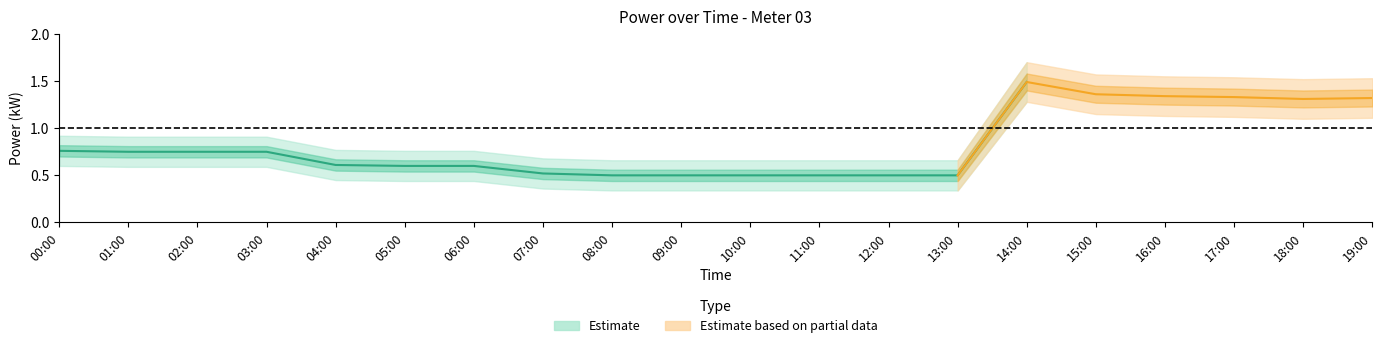

At which label is power_lower2 closest to 0?

08:00